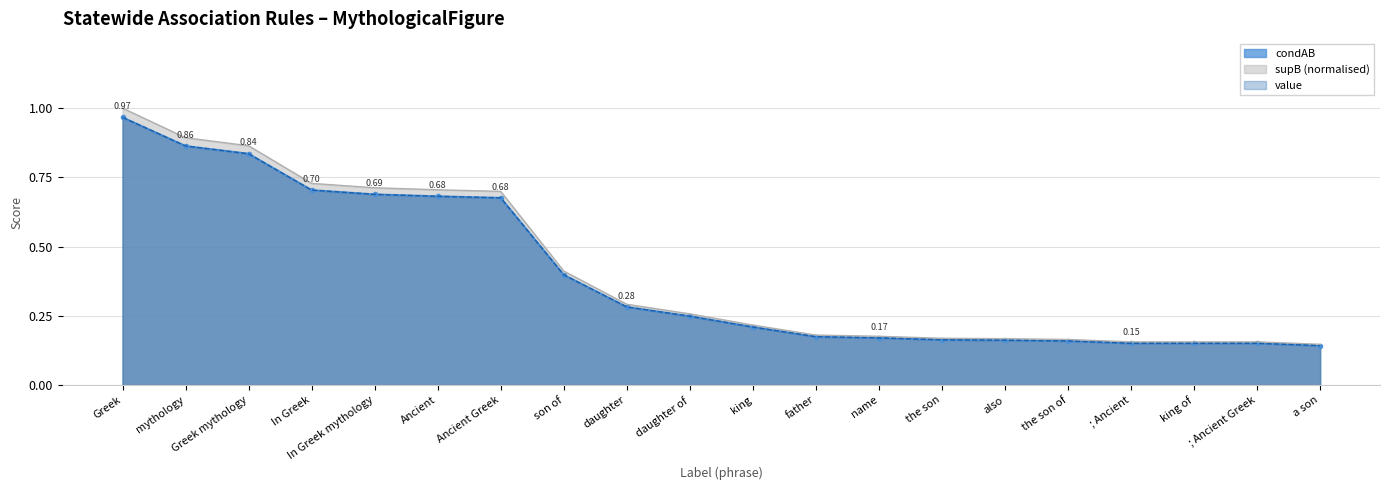

How many series are shown in this chart?

3